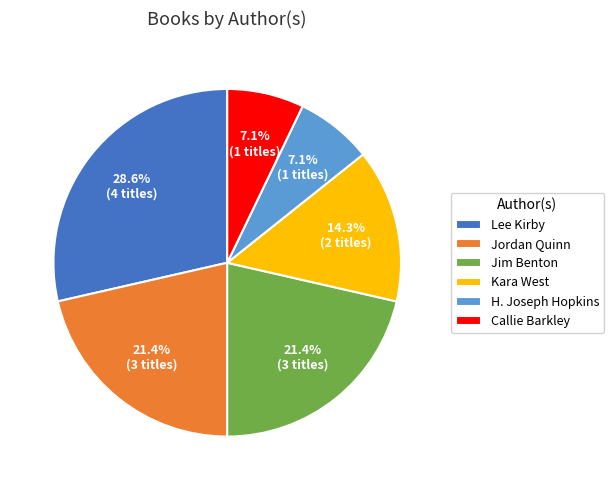

What is the largest slice in the pie chart?

Lee Kirby